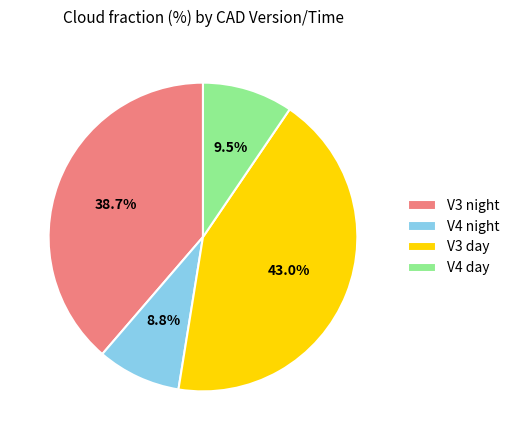

To the nearest percent, what percentage of the pie is V3 night?

39%